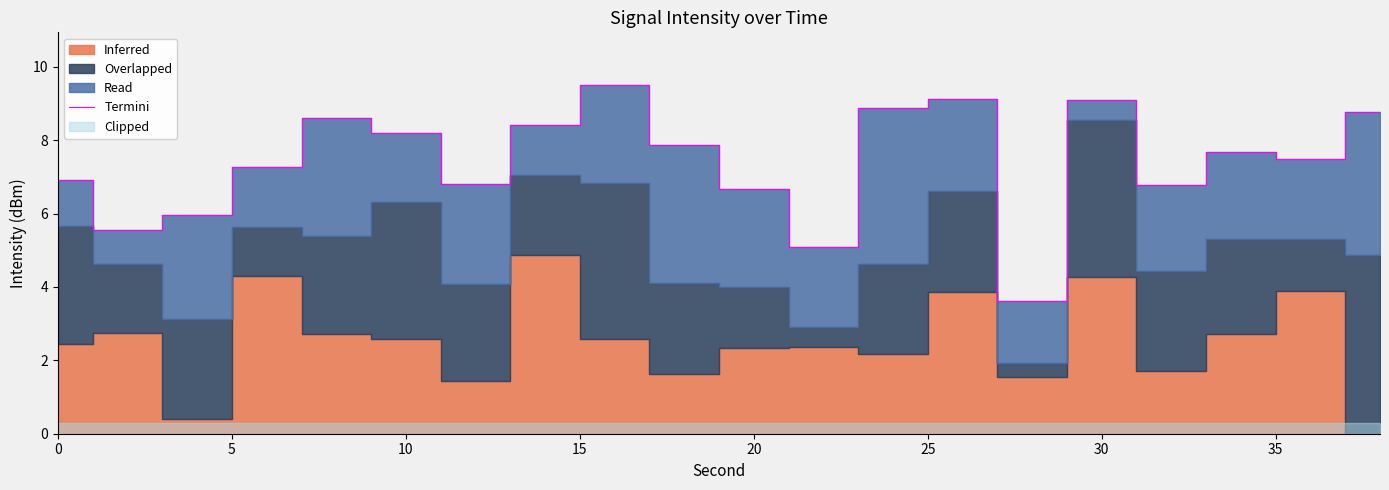

What is the maximum value for Termini?

9.5